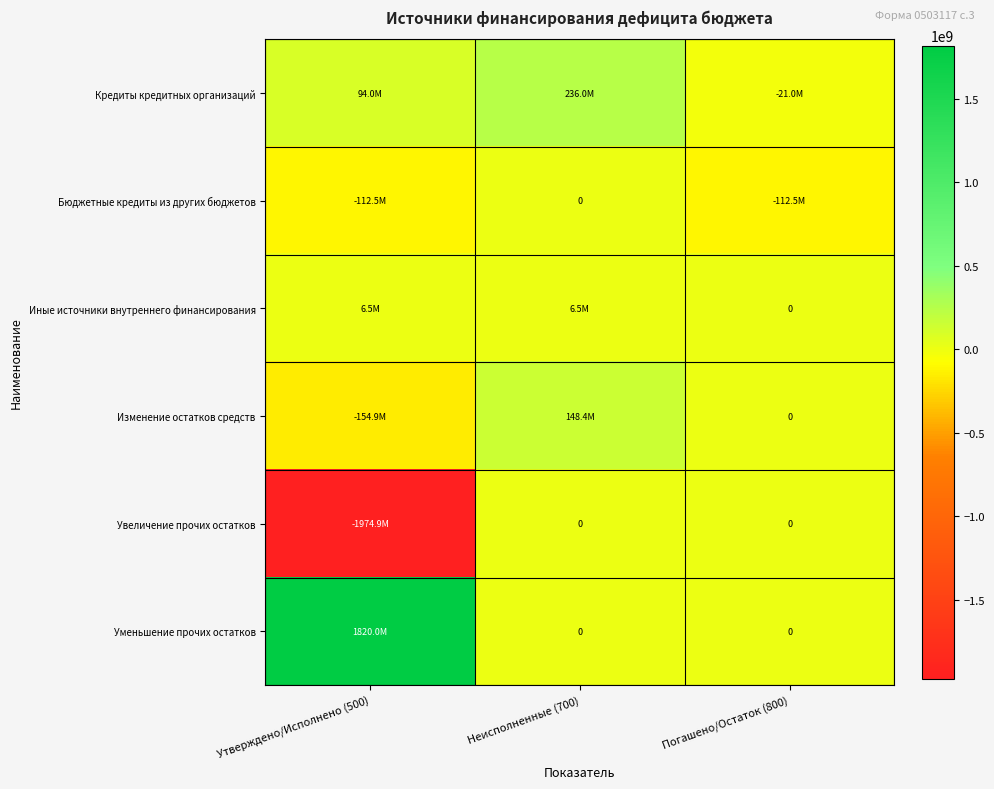

Which series has the largest range (max minus min)?

Увеличение прочих остатков